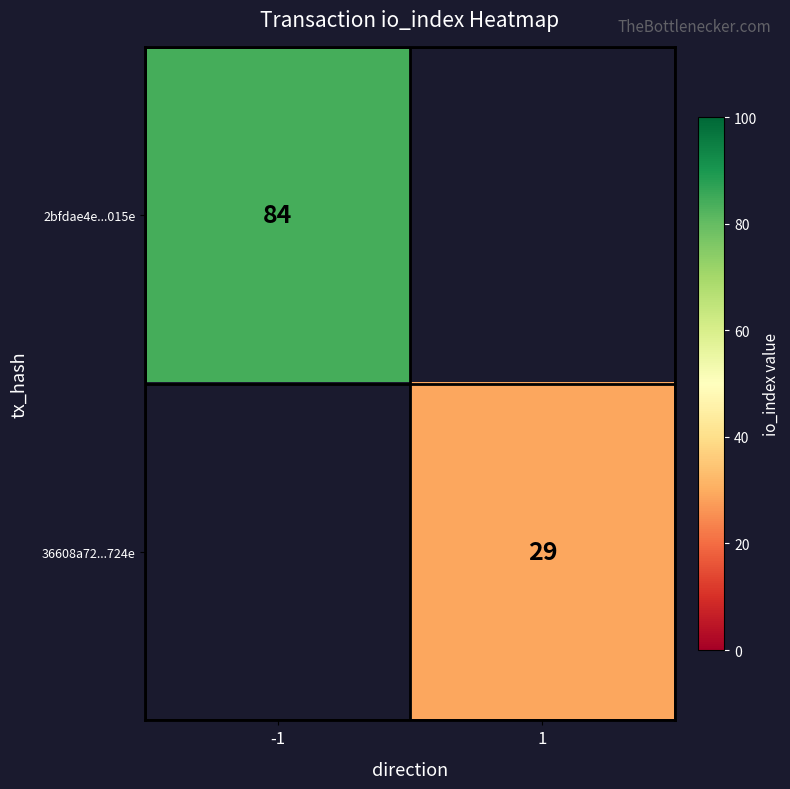

The value of 2bfdae4e...015e at -1 is 84. True or false?

True